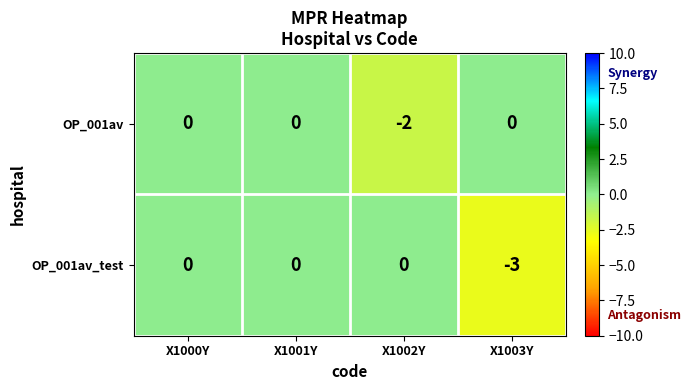

Reading left to right, list all the values displayed in this chart.

OP_001av: 0	0	-2	0
OP_001av_test: 0	0	0	-3